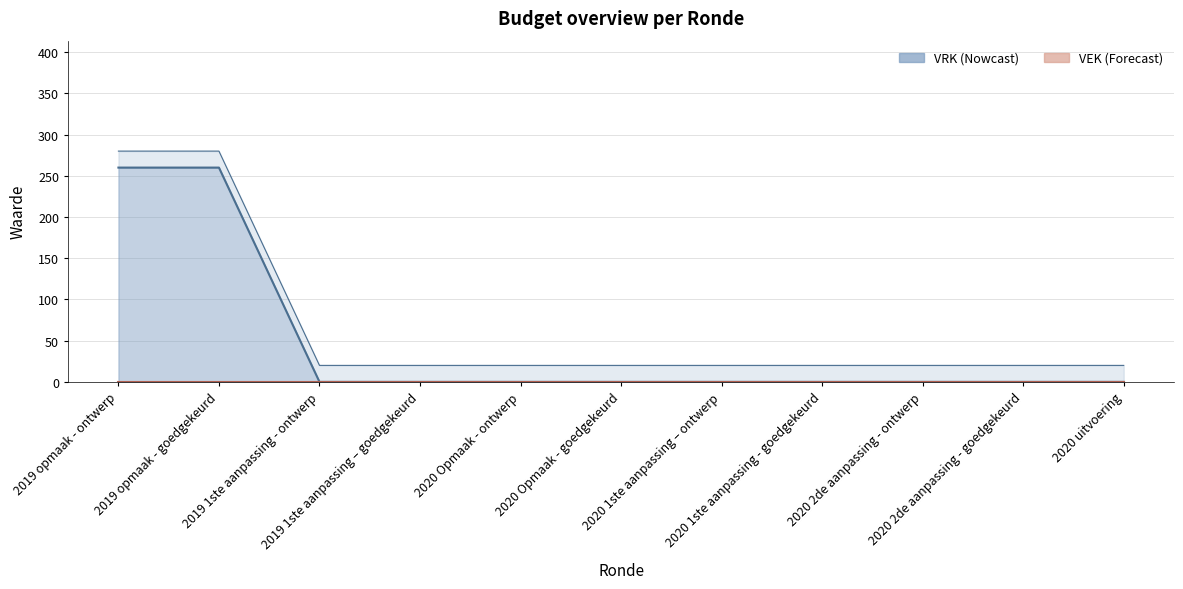

What position from the left is 2020 2de aanpassing - ontwerp?

9